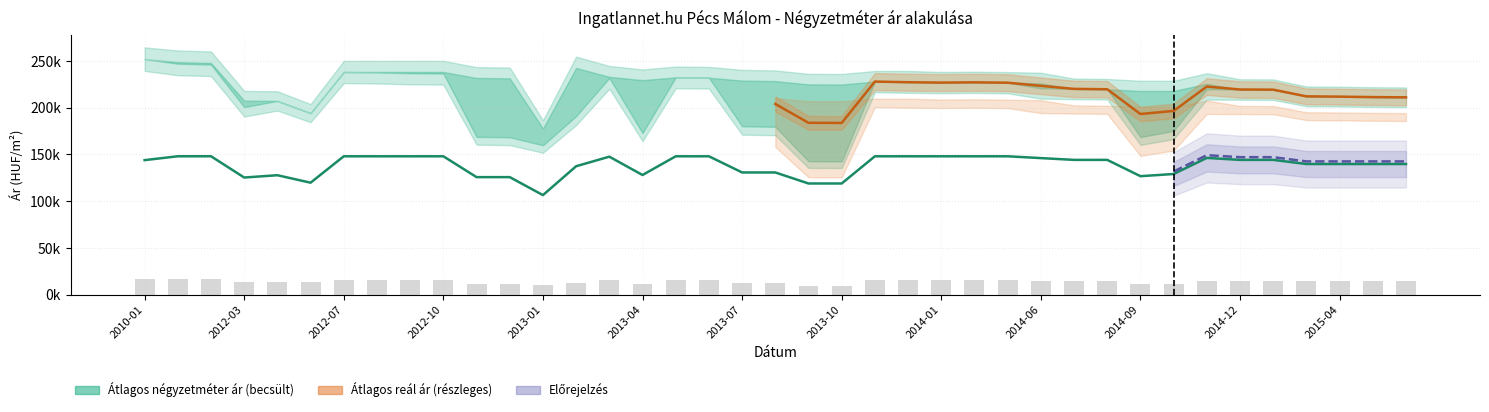

How many values in the Szórás alsó határ series are below 14641?

19